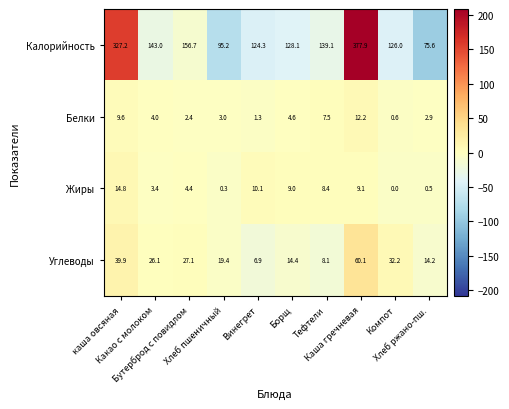

What is the average value of the Углеводы series?

24.8